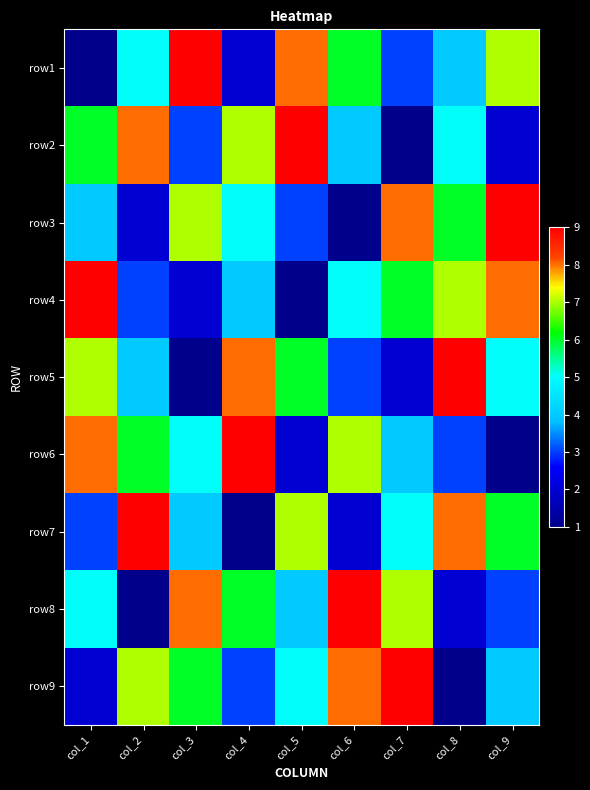

List the series in order of their peak value, lowest first.

row1, row2, row3, row4, row5, row6, row7, row8, row9